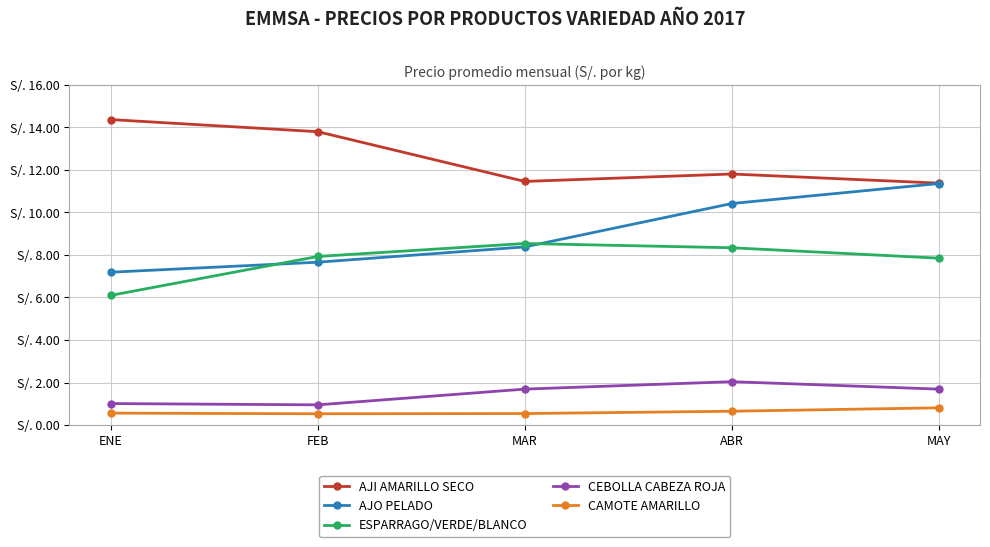

What are all the series names shown in the legend?

AJI AMARILLO SECO, AJO PELADO, ESPARRAGO/VERDE/BLANCO, CEBOLLA CABEZA ROJA, CAMOTE AMARILLO